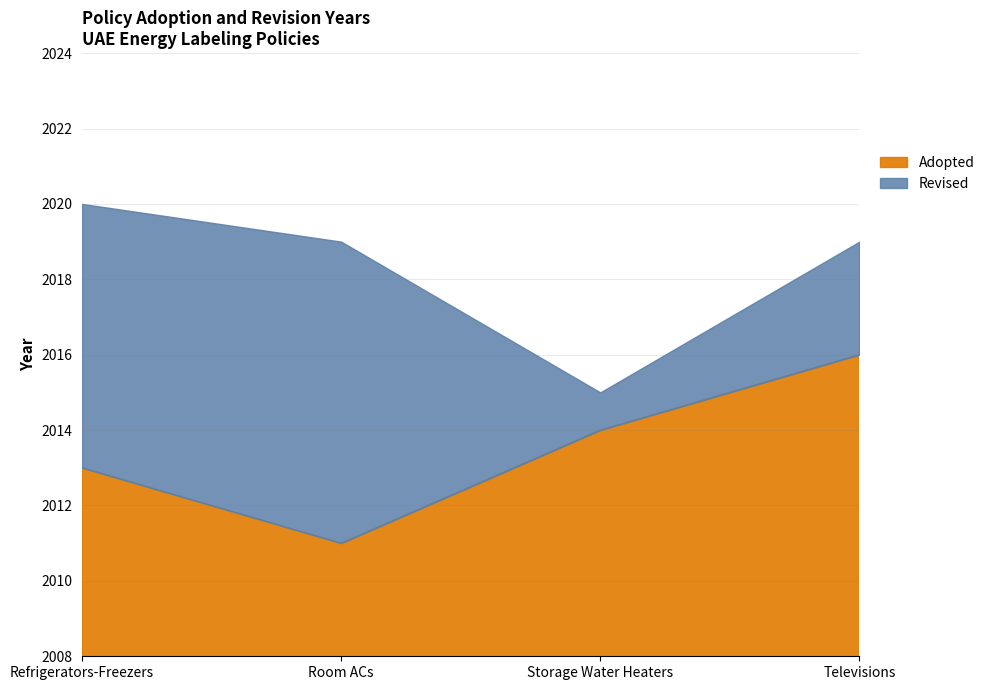

True or false: Revised has more than 0 interior local peaks.

False